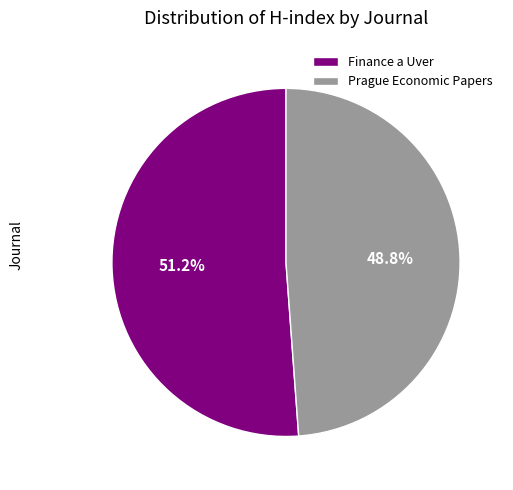

Which category has the biggest portion of the pie?

Finance a Uver